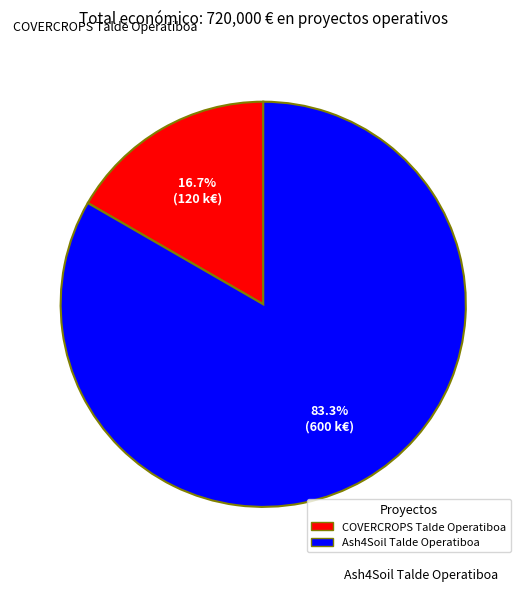

Combined, what portion of the pie is Ash4Soil Talde Operatiboa and COVERCROPS Talde Operatiboa?

100.0%